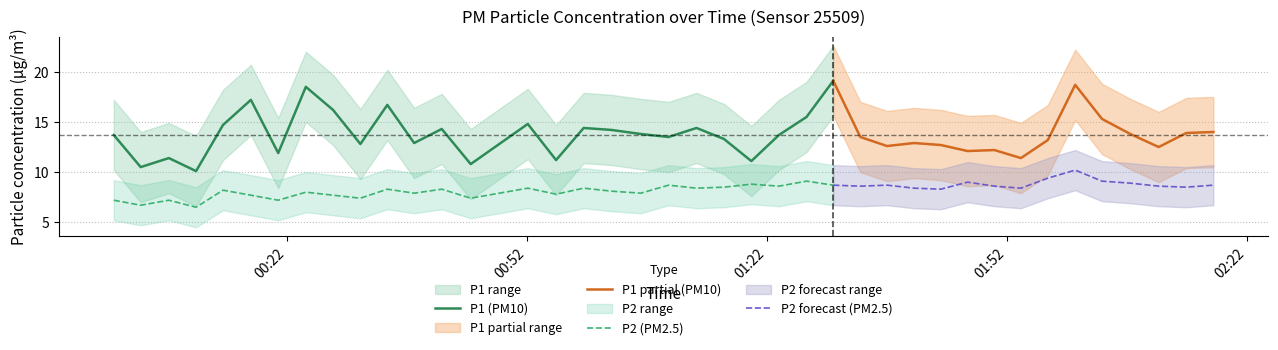

In P2, how many points are lower than both neighbors (excluding endpoints)?

14